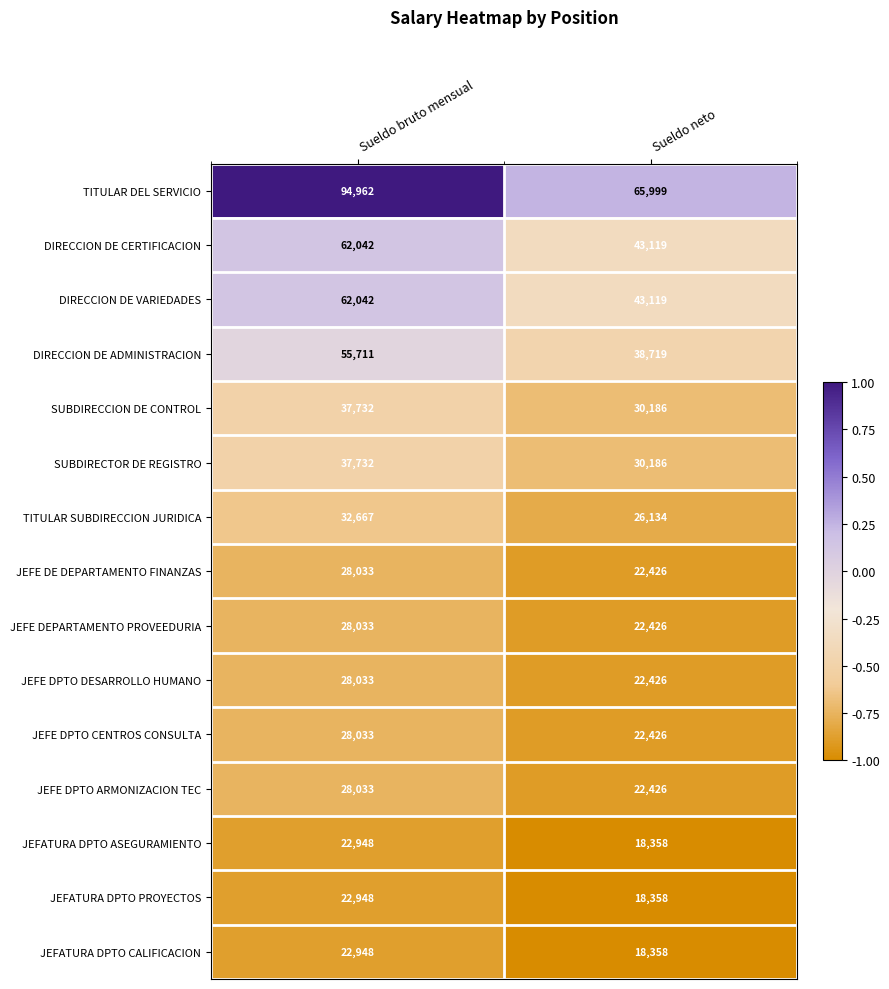

What is the greatest value displayed?

94962